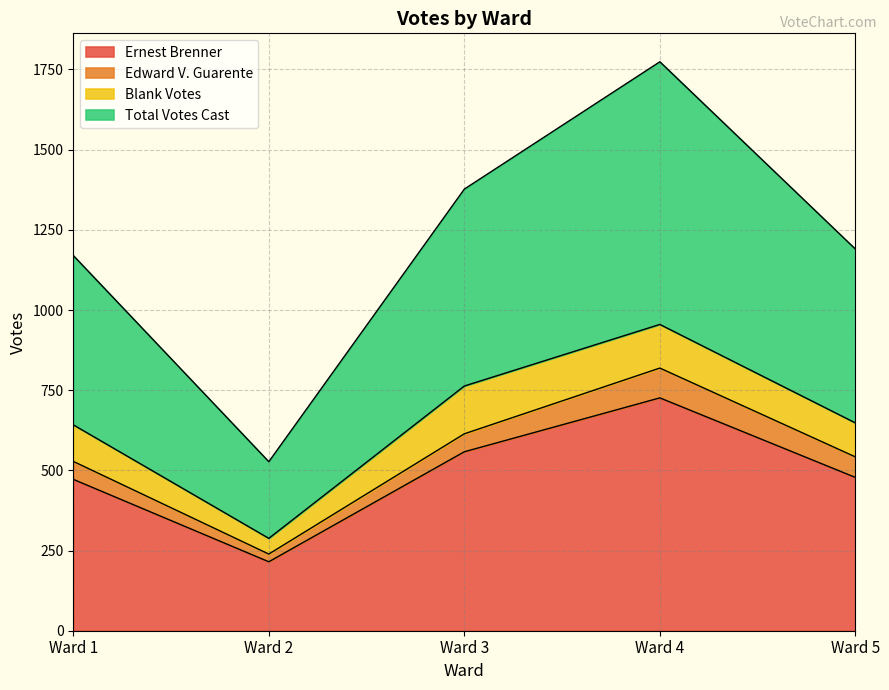

What value does the Ernest Brenner series have at Ward 4?

726